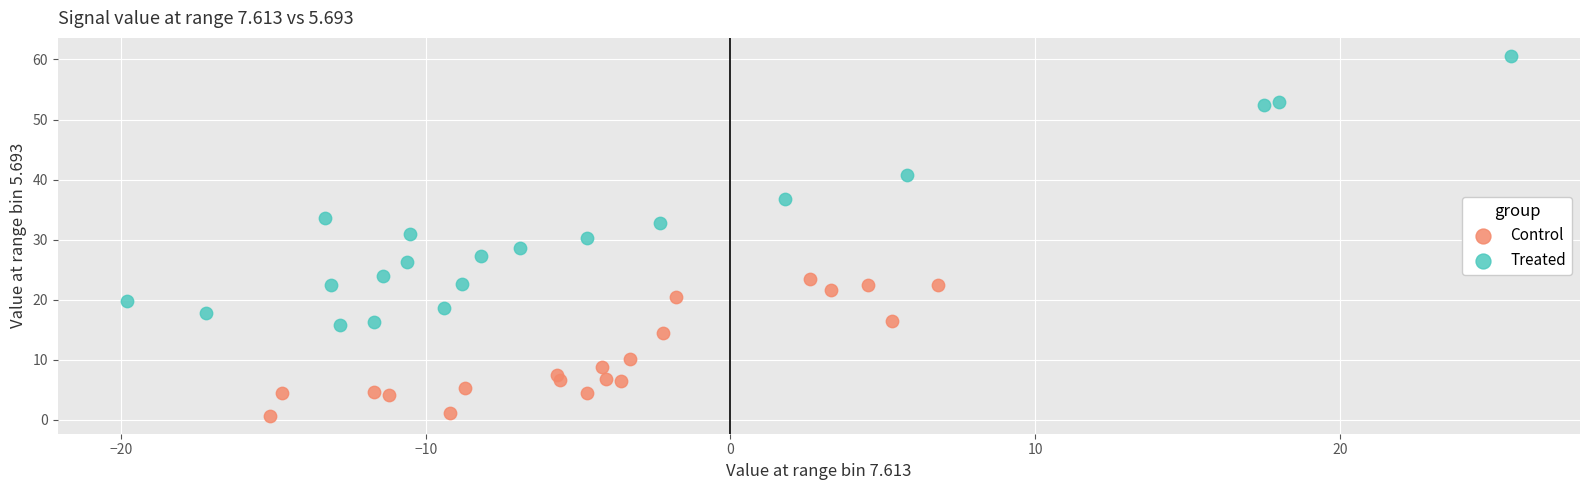

Which series contains the lowest Y value?

Control